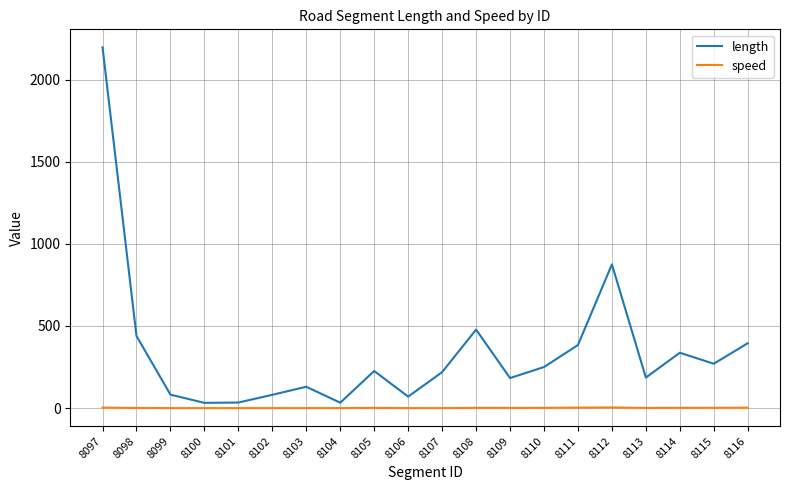

True or false: speed has a value of 0.0 at 8106.

True